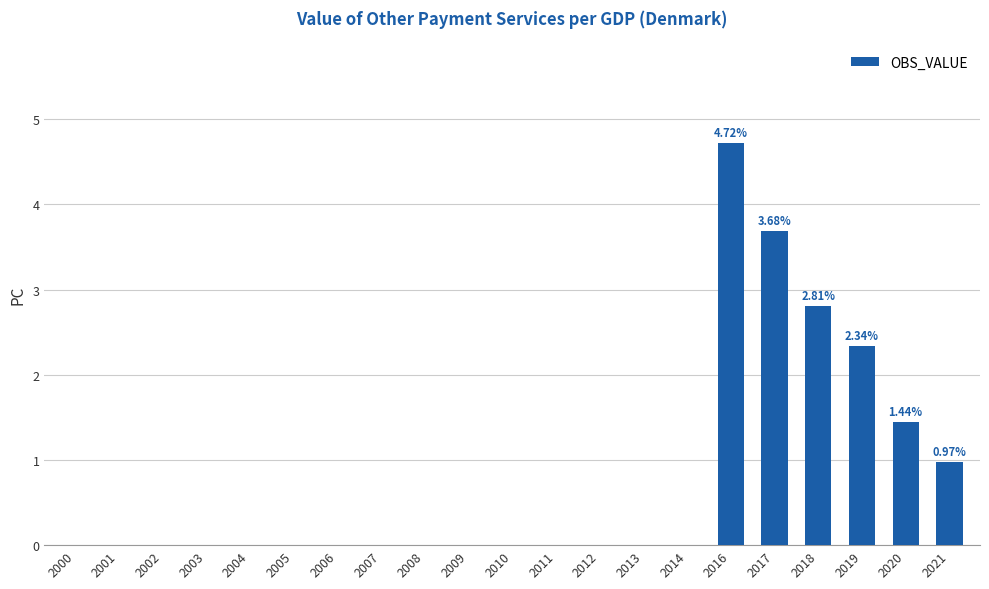

What is the sum of all values?

16.0